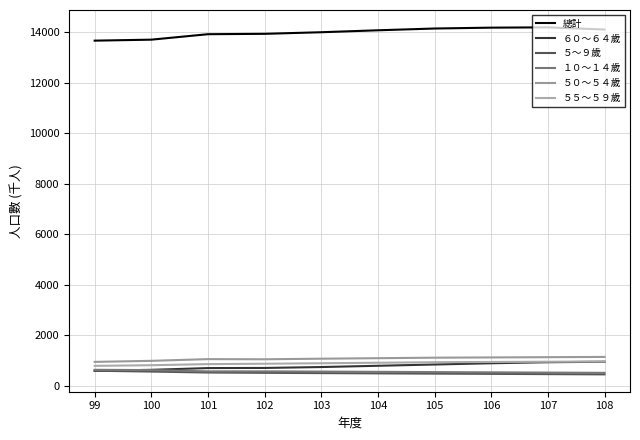

List the labels in order of ５～９歲 value, smallest first.

108, 107, 106, 105, 104, 103, 102, 101, 100, 99